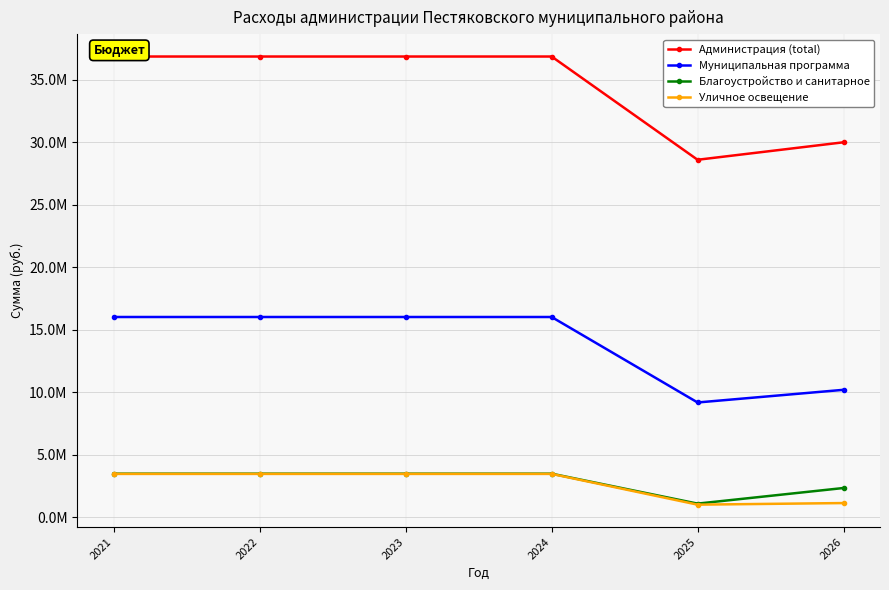

How many lines are shown in the chart?

4